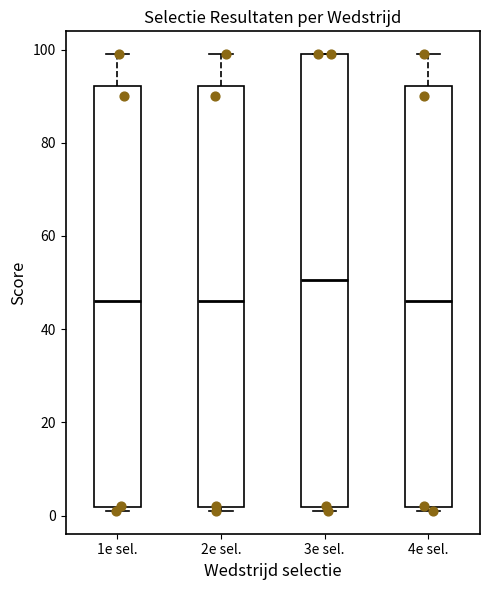

Where does the median line of the box for 1e sel. sit on the y-axis? The values are not printed on the chart, so give them approximately, as read against the axis.

46